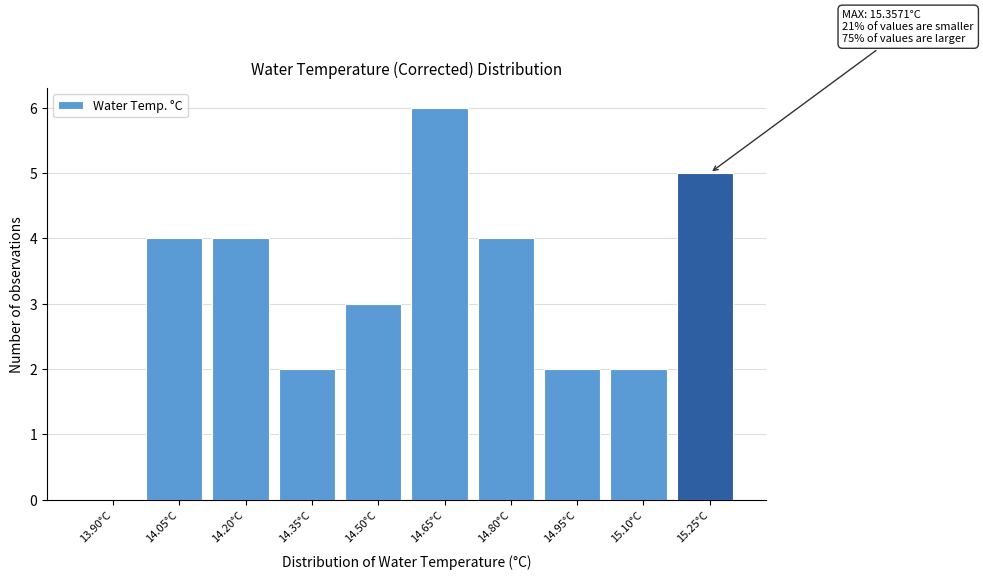

Reading right to left, list all the values displayed in this chart.

15.25°C=5	15.10°C=2	14.95°C=2	14.80°C=4	14.65°C=6	14.50°C=3	14.35°C=2	14.20°C=4	14.05°C=4	13.90°C=0